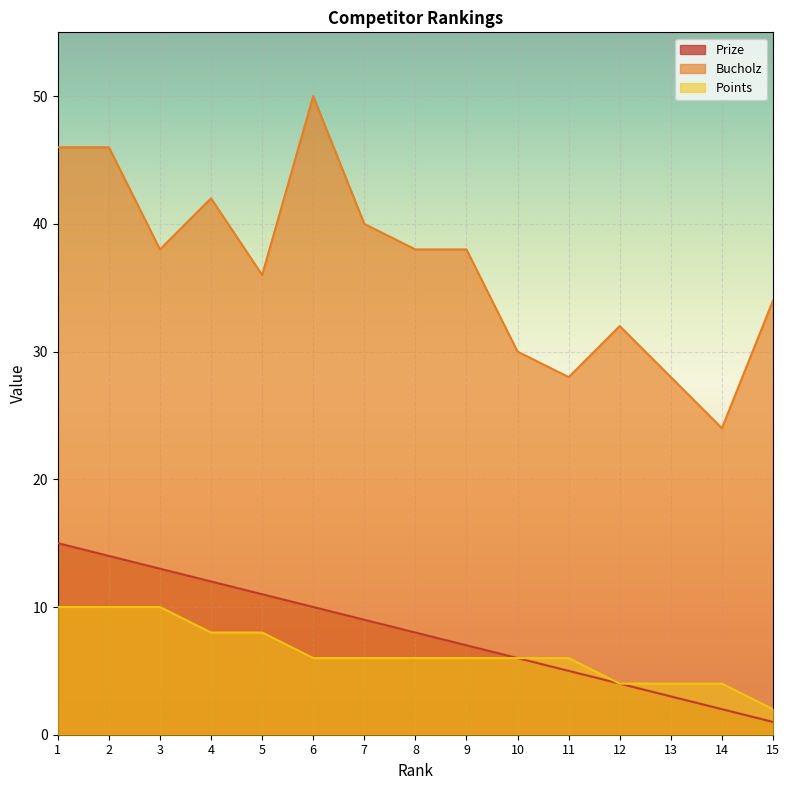

At which label does Bucholz first exceed 38?

1